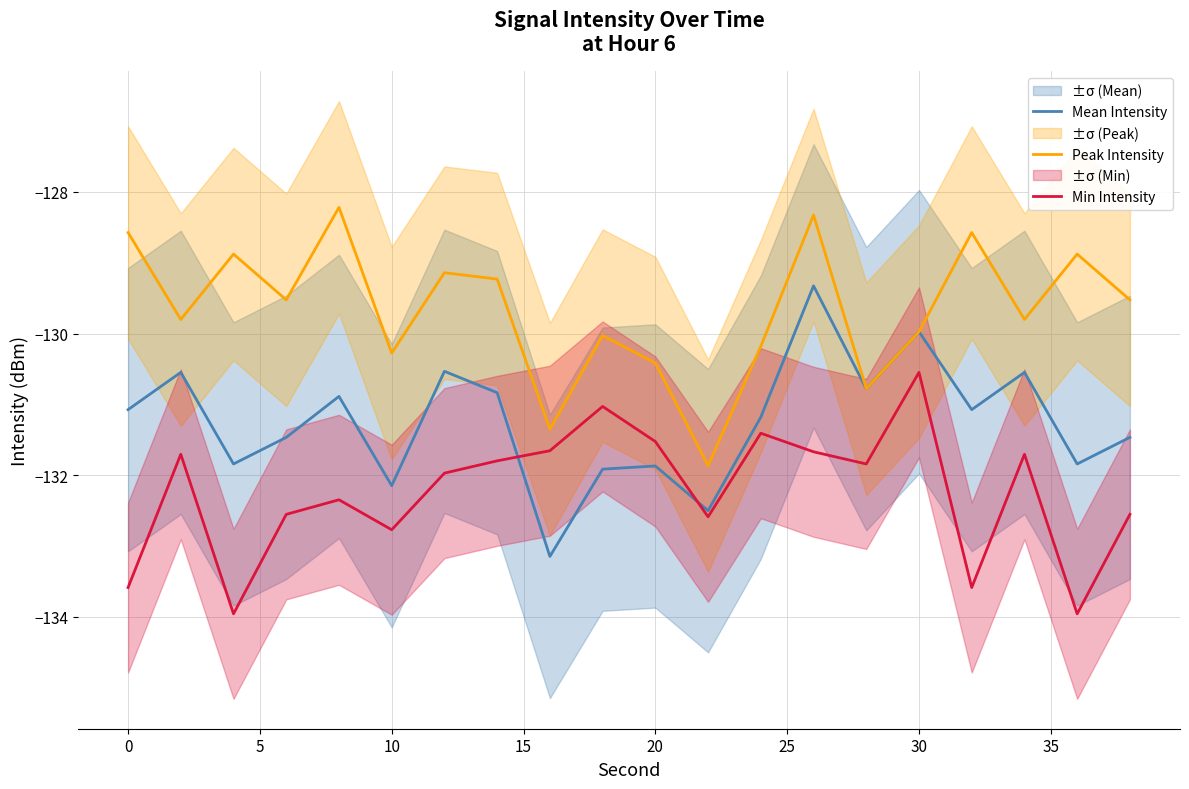

What is the minimum value for Min Intensity?

-134.0